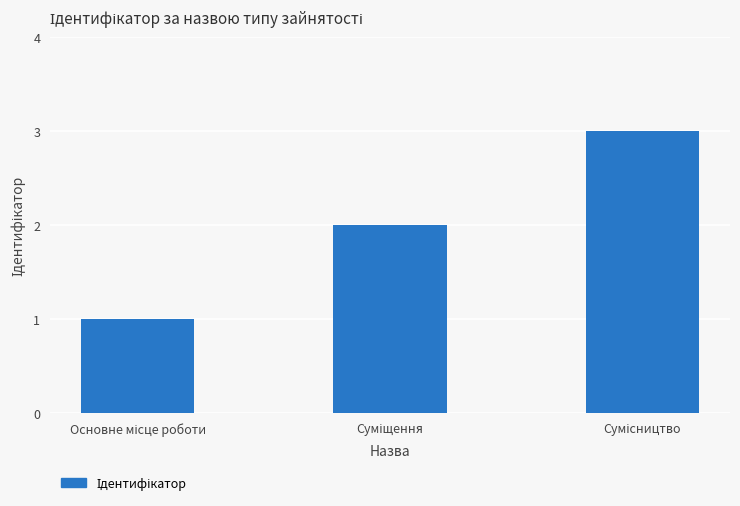

What is the greatest value displayed?

3